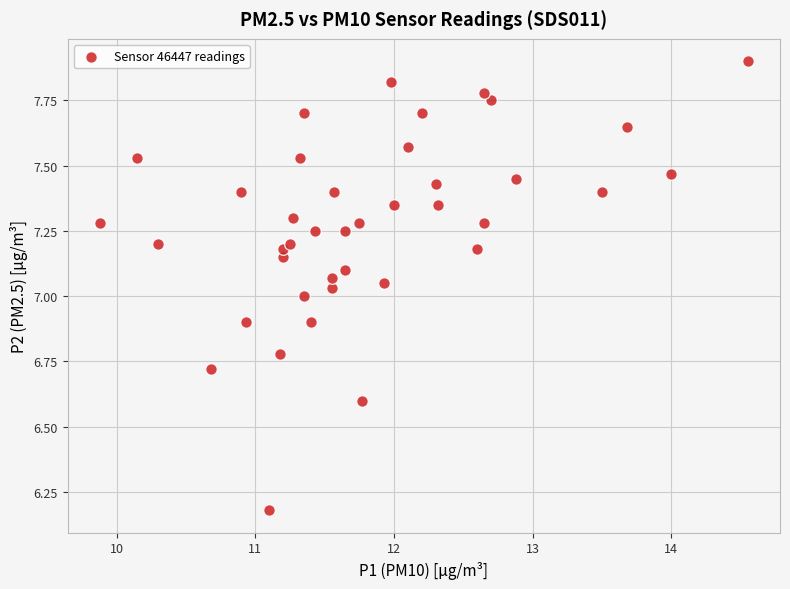

What is the range of X values (max minus min)?

4.7